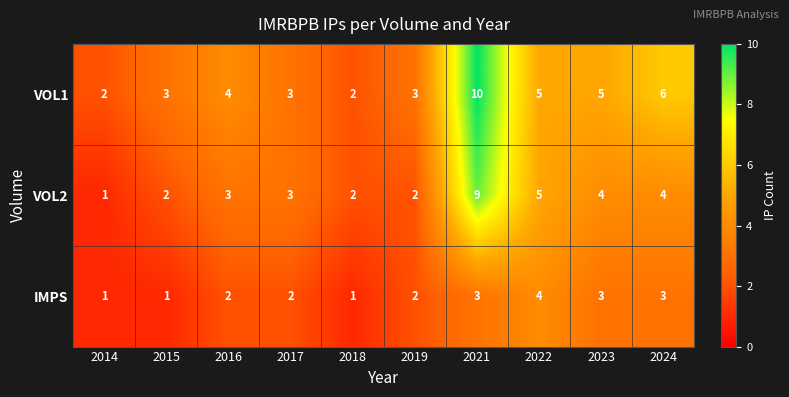

Reading left to right, list all the values displayed in this chart.

VOL1: 2	3	4	3	2	3	10	5	5	6
VOL2: 1	2	3	3	2	2	9	5	4	4
IMPS: 1	1	2	2	1	2	3	4	3	3